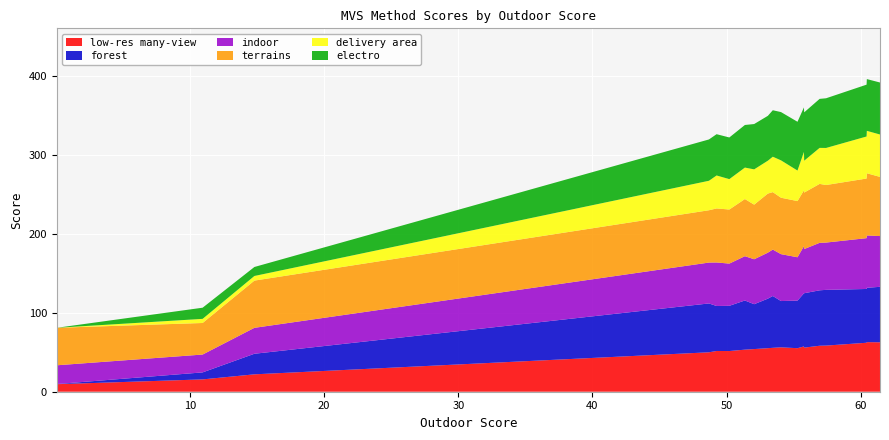

Reading left to right, transcribe all the data shown in this chart.

low-res many-view: DeepC-MVS_fast=62.6	DeepPCF-MVS=62.8	DeepC-MVS=62.0	3Dnovator+=58.4	3Dnovator=58.2	IB-MVS=55.8	PCF-MVS=57.3	ACMM=55.1	ACMP=56.2	OpenMVS=55.6	TAPA-MVS=55.1	ACMH+=54.0	LTVRE_ROB=53.2	ACMH=51.5	PLC=51.6	COLMAP_ROB=49.9	PMVS=22.0	MVE=15.6	CMPMVS=9.5
forest: DeepC-MVS_fast=70.2	DeepPCF-MVS=68.8	DeepC-MVS=68.1	3Dnovator+=70.5	3Dnovator=70.2	IB-MVS=68.8	PCF-MVS=67.2	ACMM=60.2	ACMP=58.6	OpenMVS=65.6	TAPA-MVS=62.7	ACMH+=56.8	LTVRE_ROB=62.2	ACMH=57.2	PLC=57.0	COLMAP_ROB=61.8	PMVS=26.1	MVE=8.9	CMPMVS=0.2
indoor: DeepC-MVS_fast=64.3	DeepPCF-MVS=66.2	DeepC-MVS=64.3	3Dnovator+=59.9	3Dnovator=60.1	IB-MVS=55.9	PCF-MVS=59.7	ACMM=54.9	ACMP=59.4	OpenMVS=58.8	TAPA-MVS=58.2	ACMH+=56.9	LTVRE_ROB=56.1	ACMH=53.5	PLC=55.1	COLMAP_ROB=51.8	PMVS=32.8	MVE=22.6	CMPMVS=23.7
terrains: DeepC-MVS_fast=74.9	DeepPCF-MVS=78.8	DeepC-MVS=75.5	3Dnovator+=72.8	3Dnovator=74.6	IB-MVS=71.5	PCF-MVS=70.7	ACMM=71.1	ACMP=71.4	OpenMVS=72.7	TAPA-MVS=74.8	ACMH+=69.1	LTVRE_ROB=72.3	ACMH=68.5	PLC=68.4	COLMAP_ROB=66.2	PMVS=59.8	MVE=40.0	CMPMVS=47.5
delivery area: DeepC-MVS_fast=53.6	DeepPCF-MVS=53.7	DeepC-MVS=53.2	3Dnovator+=46.9	3Dnovator=45.6	IB-MVS=40.3	PCF-MVS=48.6	ACMM=38.6	ACMP=47.3	OpenMVS=44.8	TAPA-MVS=41.6	ACMH+=44.7	LTVRE_ROB=39.8	ACMH=38.5	PLC=41.7	COLMAP_ROB=37.3	PMVS=5.8	MVE=5.2	CMPMVS=0.0
electro: DeepC-MVS_fast=65.8	DeepPCF-MVS=65.5	DeepC-MVS=65.6	3Dnovator+=62.9	3Dnovator=62.0	IB-MVS=61.2	PCF-MVS=56.4	ACMM=61.8	ACMP=61.1	OpenMVS=58.8	TAPA-MVS=56.8	ACMH+=57.4	LTVRE_ROB=53.9	ACMH=52.7	PLC=52.3	COLMAP_ROB=52.3	PMVS=11.4	MVE=14.1	CMPMVS=0.0